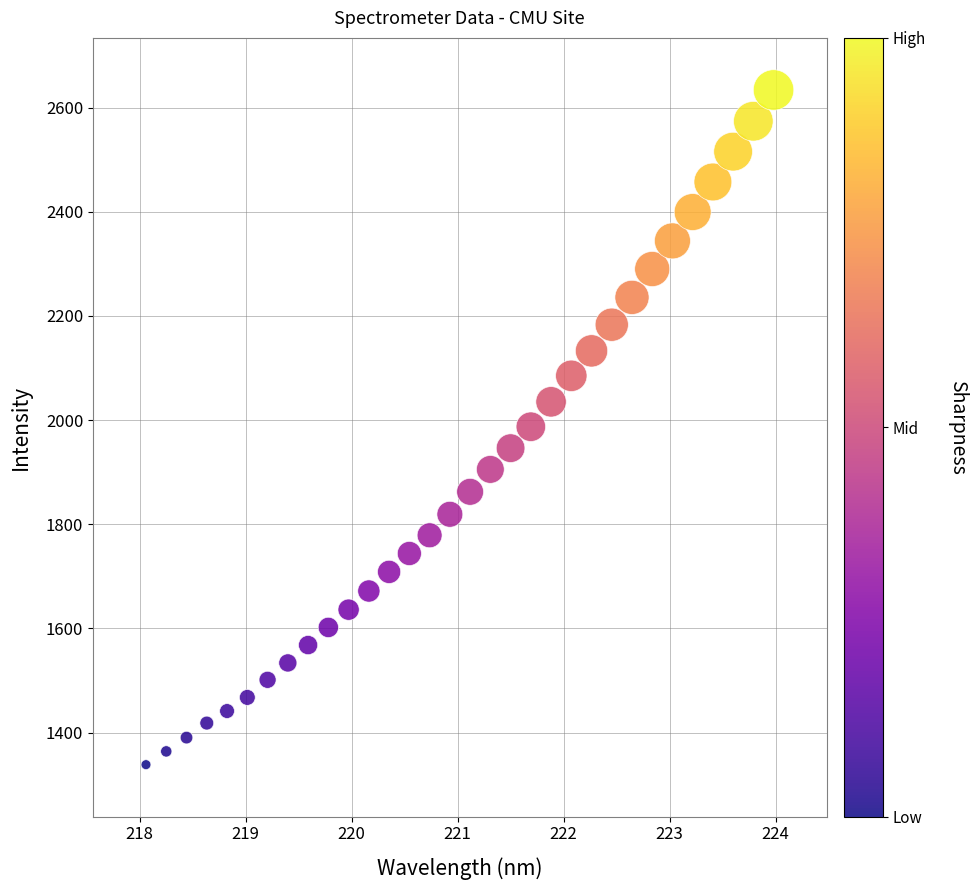

What is the range of X values (max minus min)?

5.9